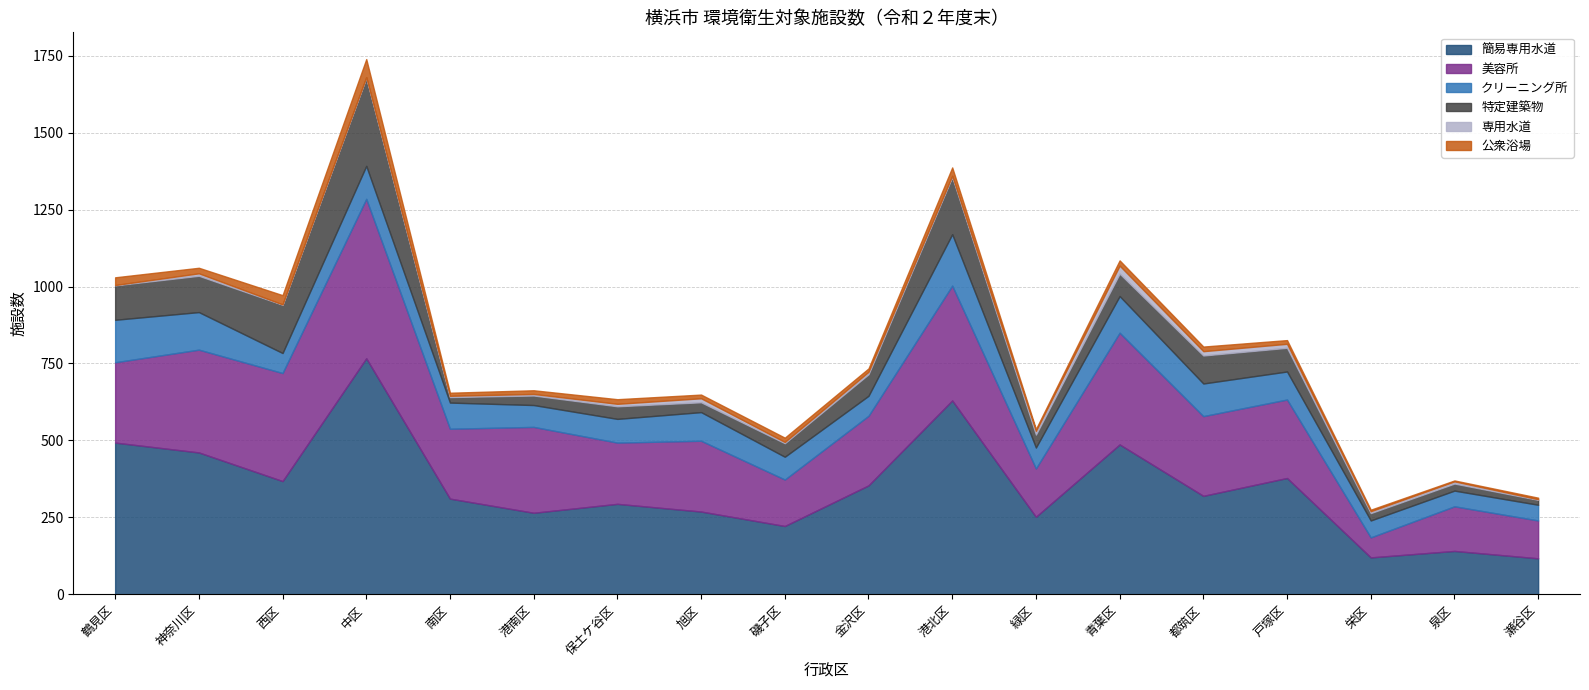

True or false: 公衆浴場 and 特定建築物 intersect in this chart.

False